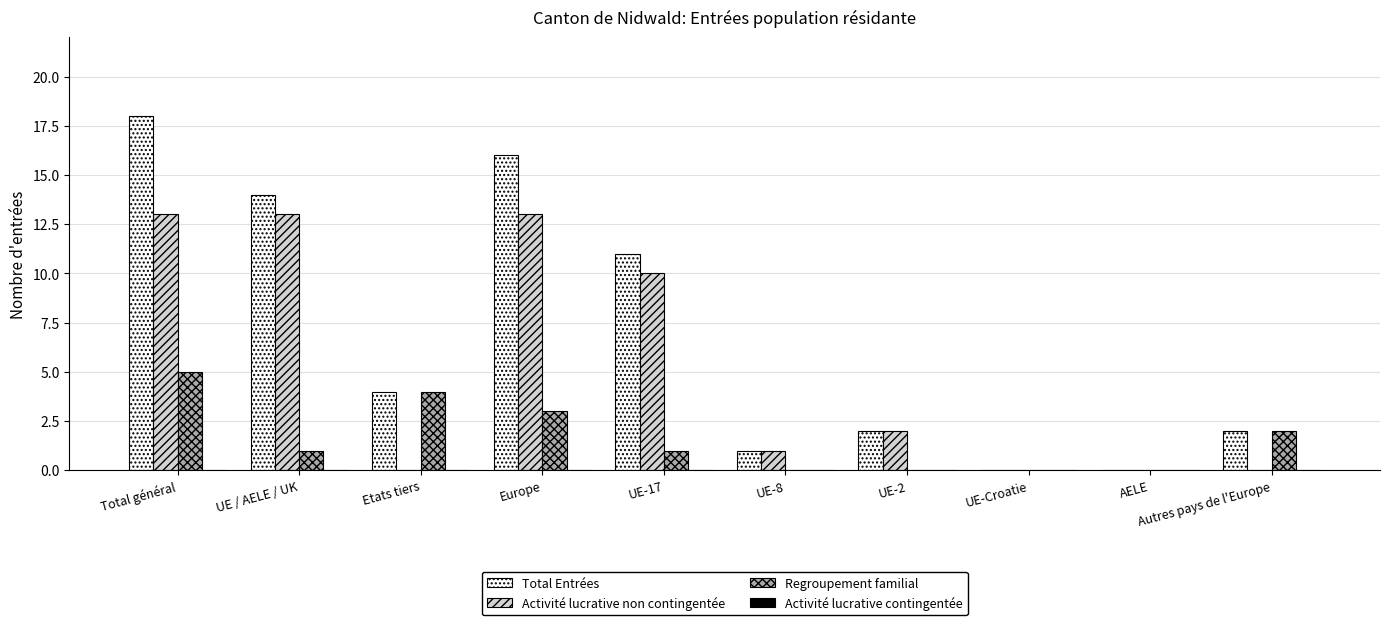

Is it true that Activité lucrative non contingentée equals 4 at Etats tiers?

False